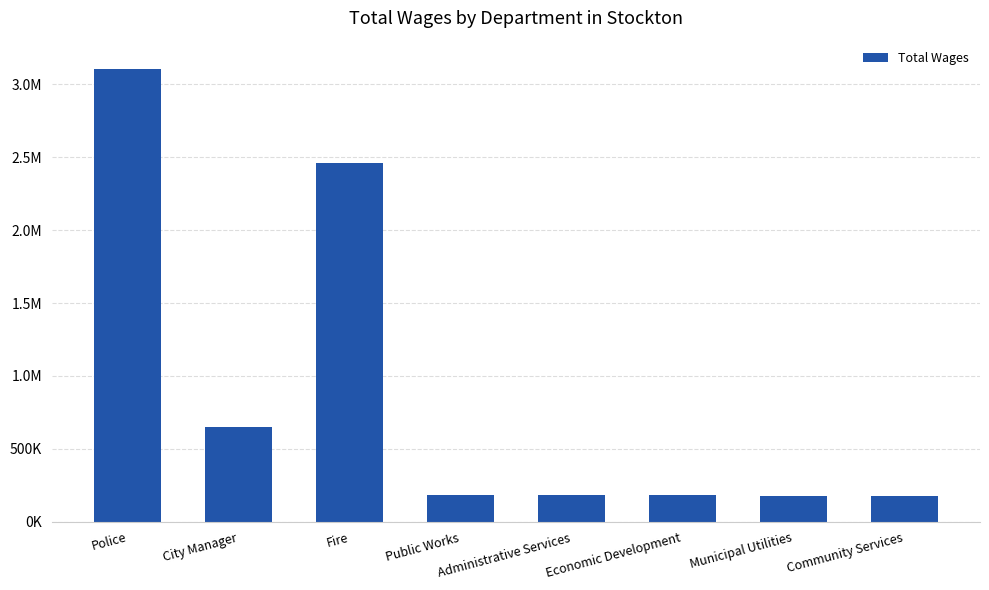

Does the chart contain any negative values?

No